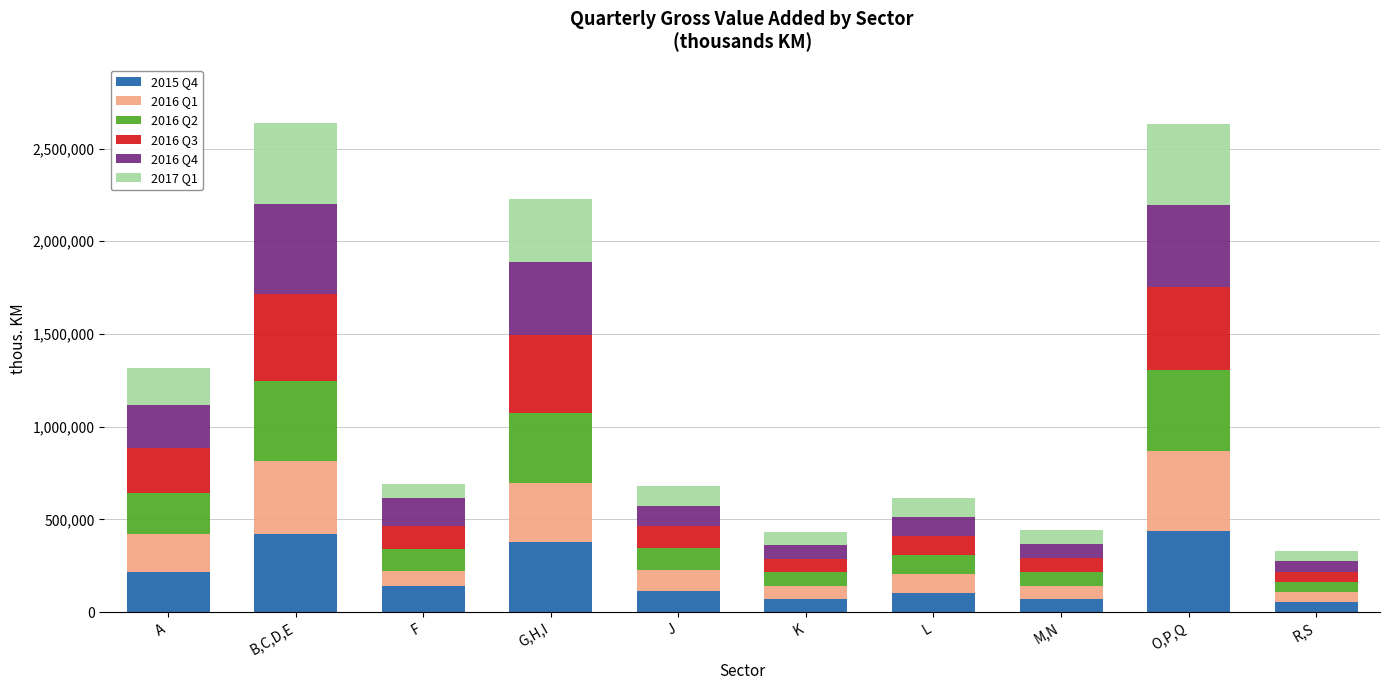

What is the sum of all 2015 Q4 values?

2007319